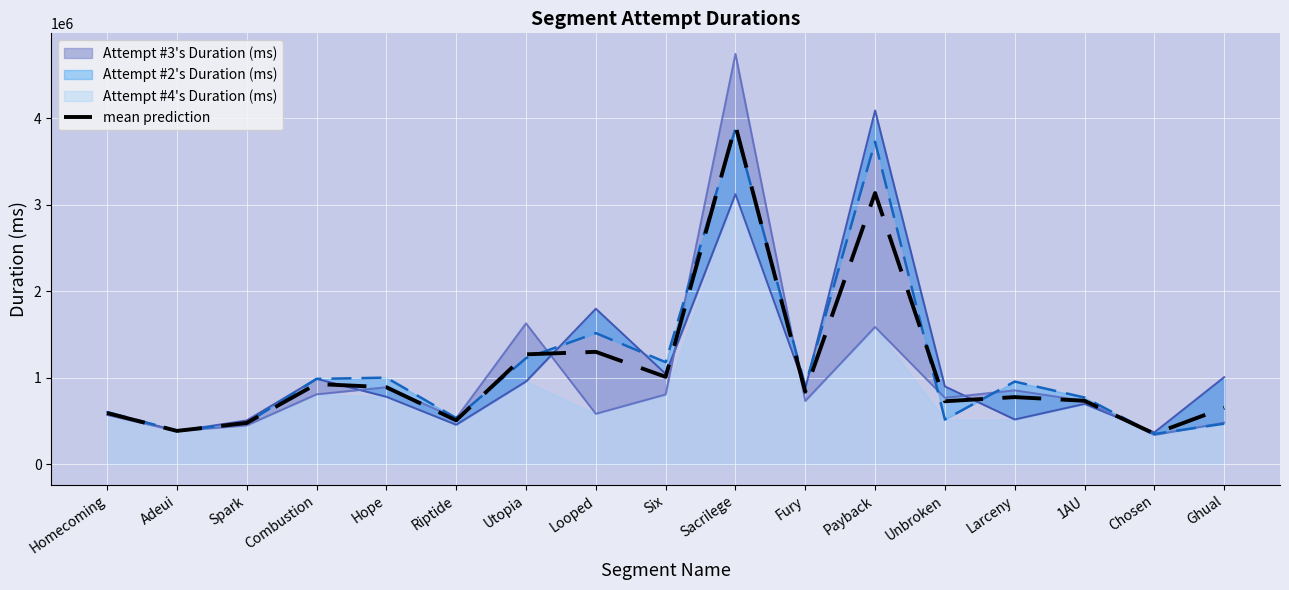

What is the sum of all values?

18523100.3